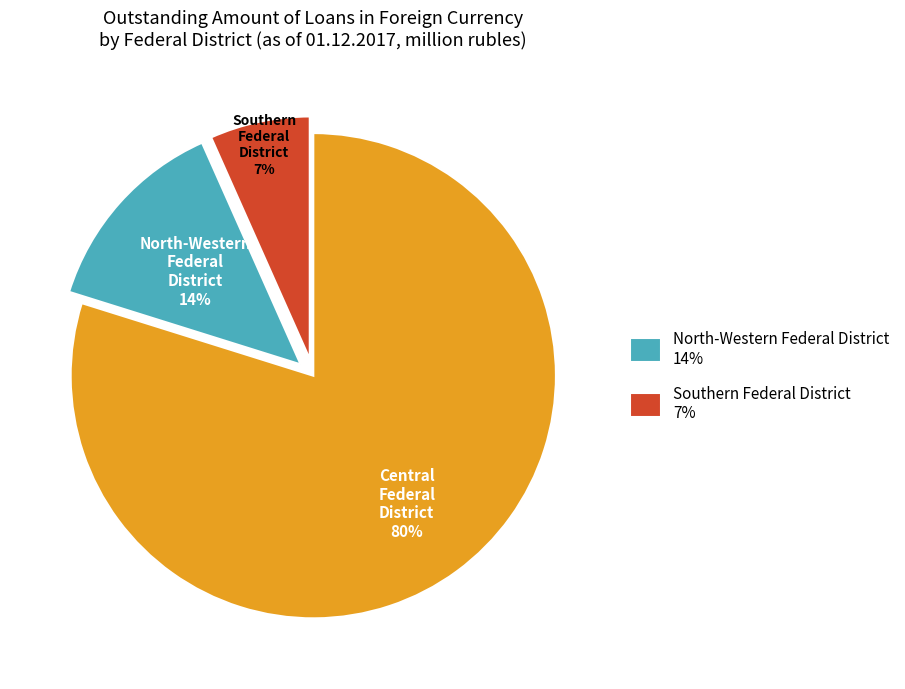

Is there a majority slice in this chart?

Yes